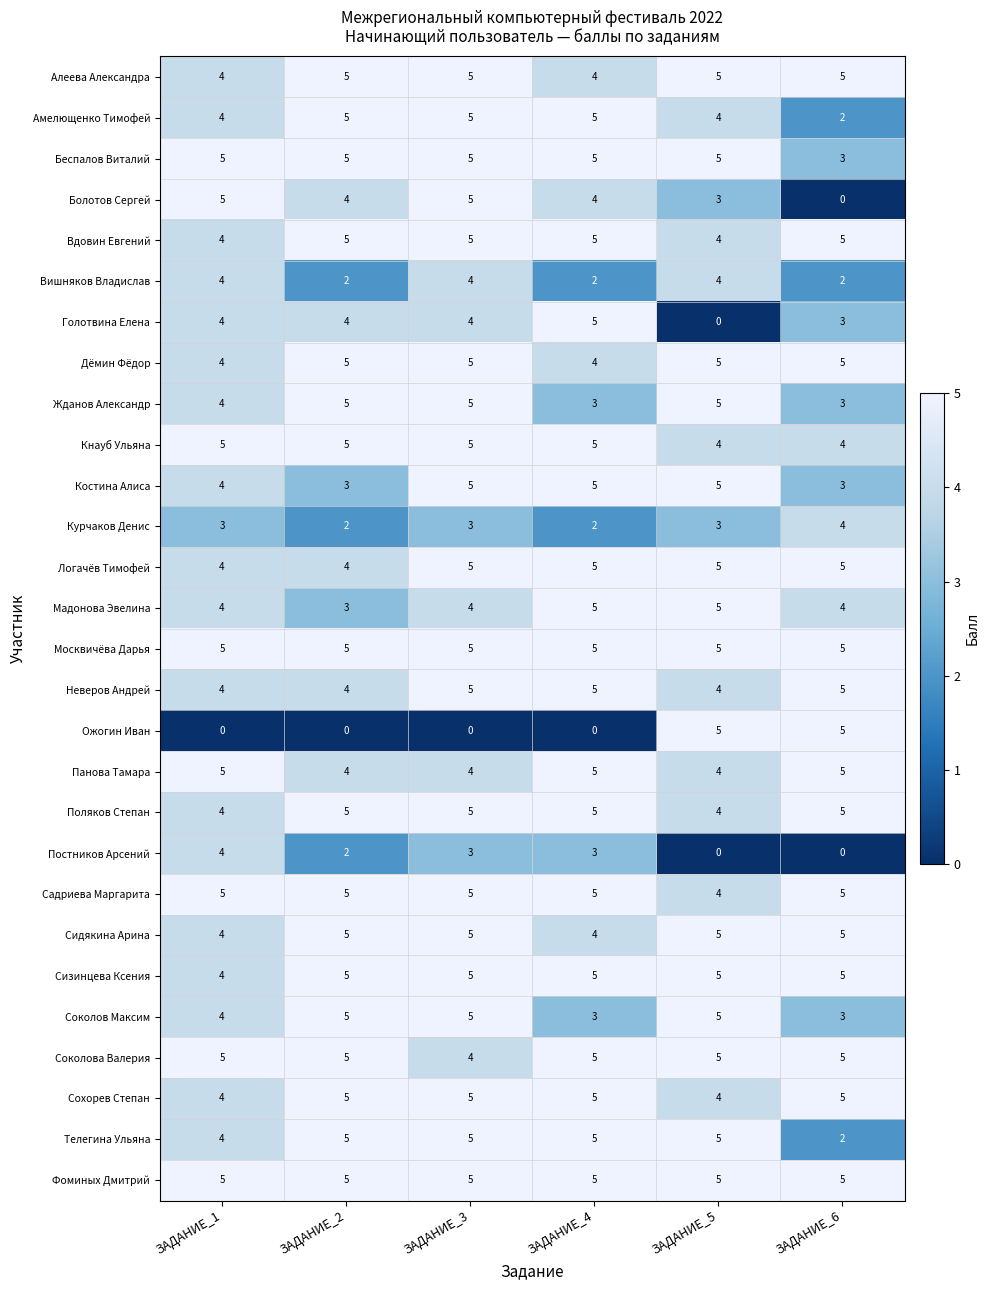

What is the average value of the Логачёв Тимофей series?

5